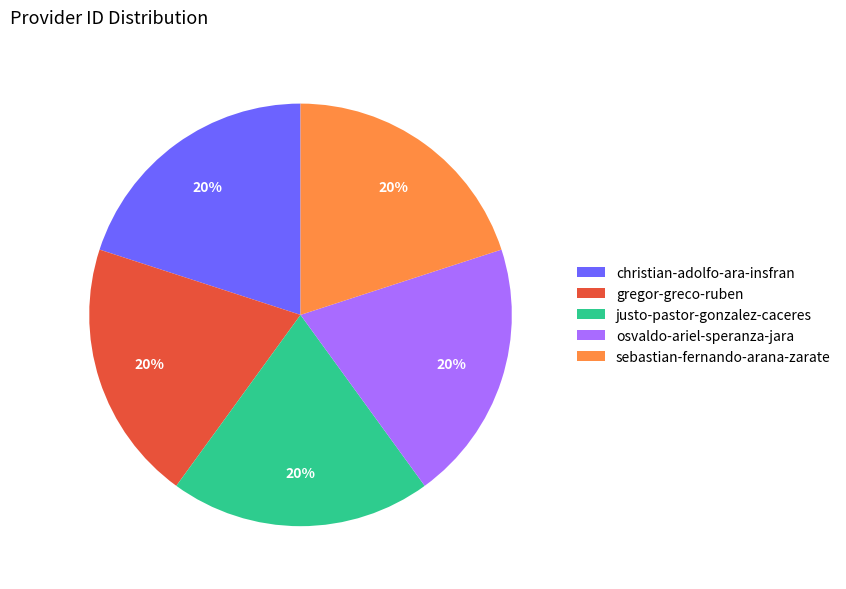

What is the ratio of the value at sebastian-fernando-arana-zarate to the value at christian-adolfo-ara-insfran?

1.0